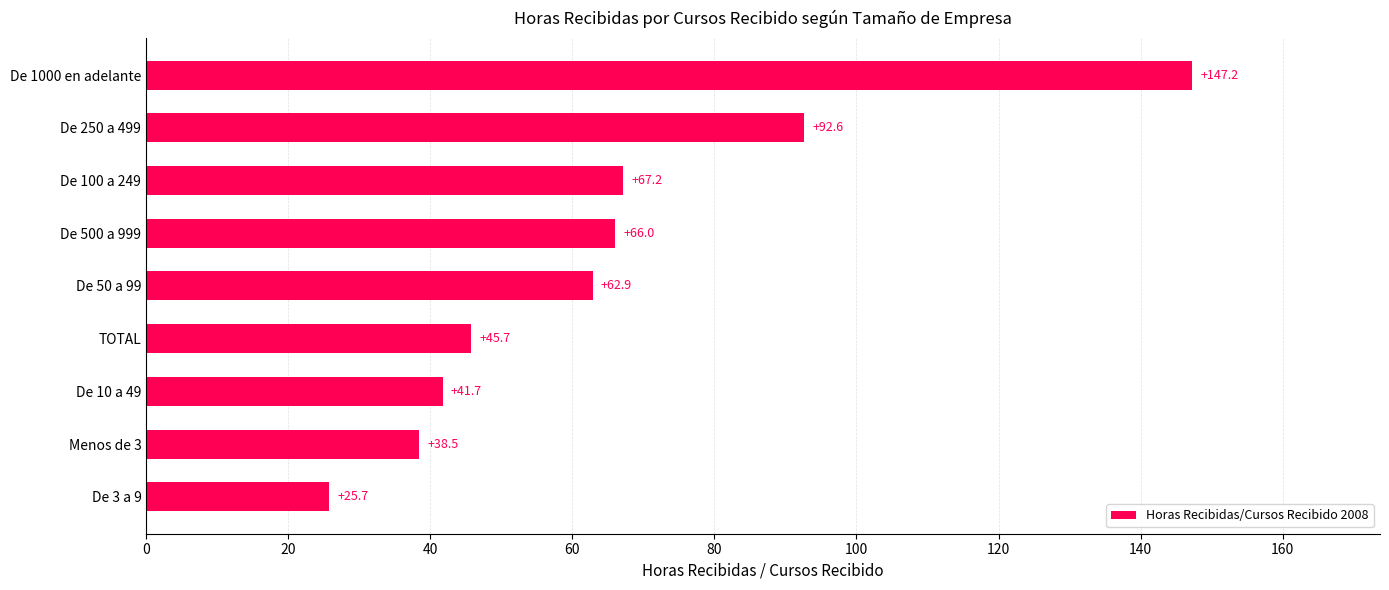

Is it true that the value at De 500 a 999 is 66.0?

True